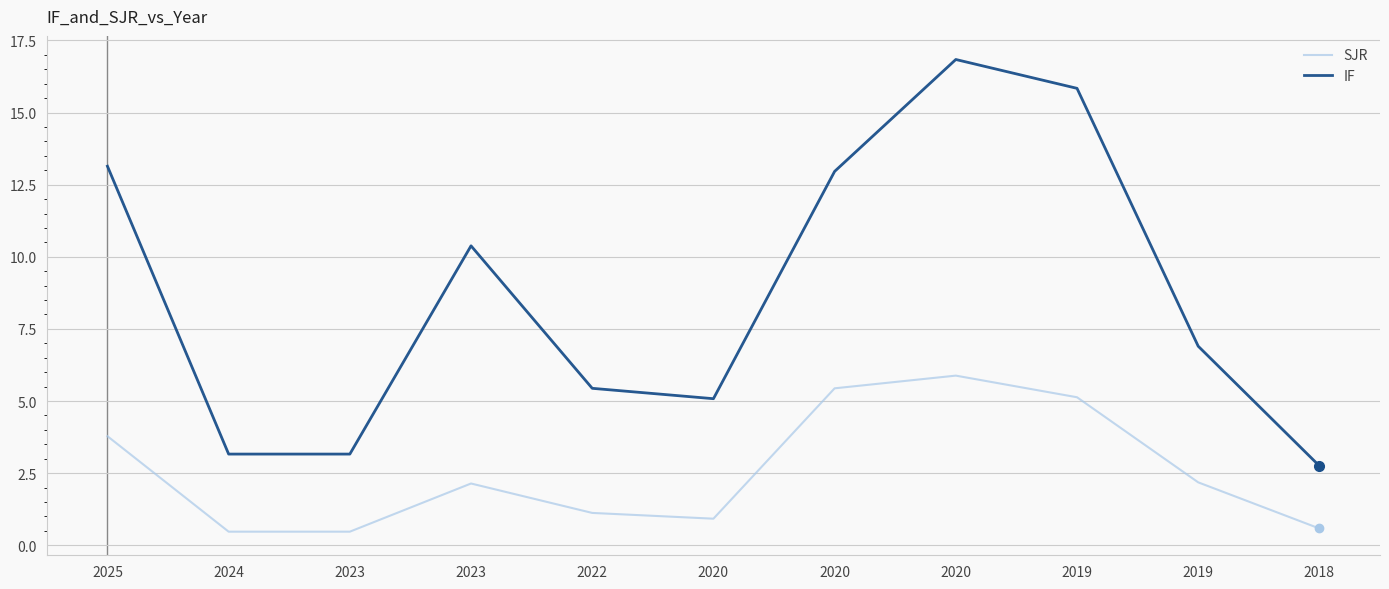

Reading left to right, transcribe all the data shown in this chart.

SJR: 2025=3.8	2024=0.5	2023=0.5	2023=2.1	2022=1.1	2020=0.9	2020=5.4	2020=5.9	2019=5.1	2019=2.2	2018=0.6
IF: 2025=13.1	2024=3.2	2023=3.2	2023=10.4	2022=5.4	2020=5.1	2020=13.0	2020=16.8	2019=15.8	2019=6.9	2018=2.8